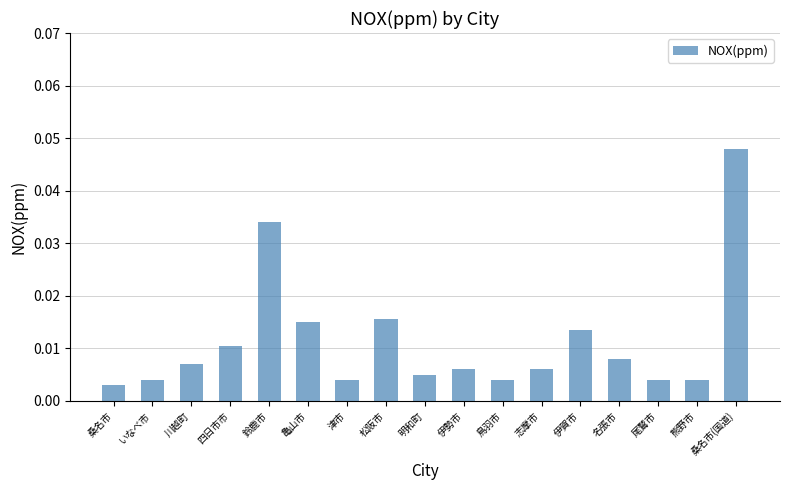

What position from the right is 尾鷲市?

3